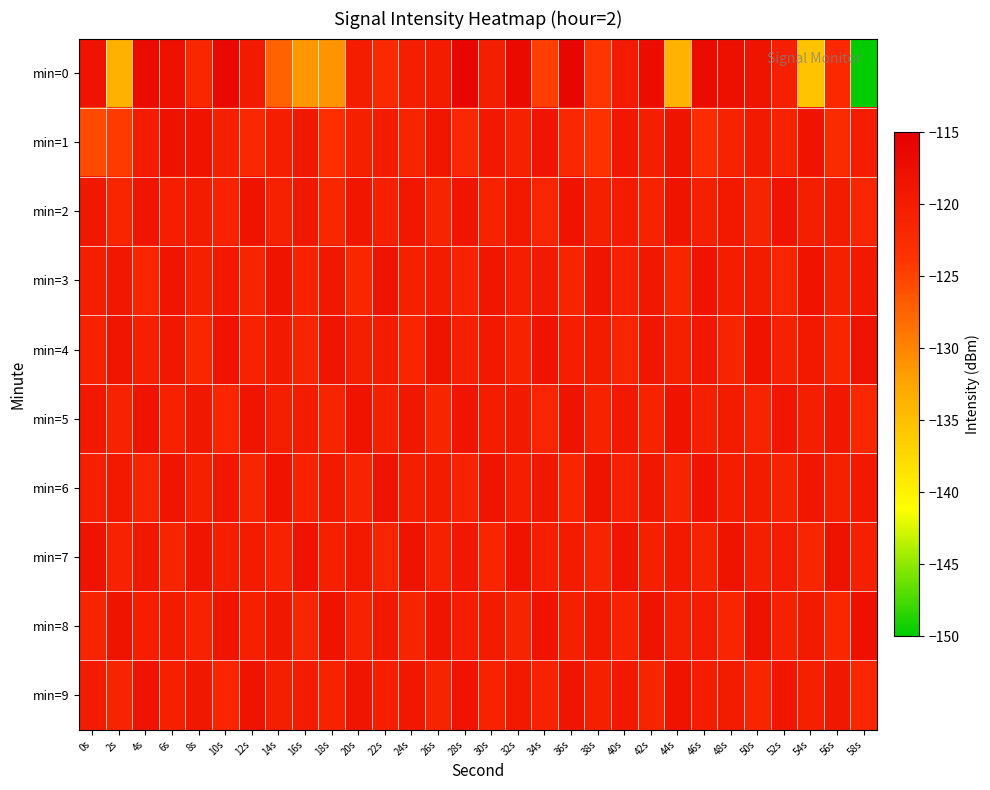

Reading left to right, extract all data points from this chart.

min=0: 0s=-118.4	2s=-133.7	4s=-117.2	6s=-118.1	8s=-121.7	10s=-116.7	12s=-119.5	14s=-127.4	16s=-131.5	18s=-131.2	20s=-120.2	22s=-122.3	24s=-120.2	26s=-120.0	28s=-116.2	30s=-120.2	32s=-116.8	34s=-124.6	36s=-116.2	38s=-124.0	40s=-119.6	42s=-117.4	44s=-133.7	46s=-116.9	48s=-117.7	50s=-118.6	52s=-120.7	54s=-135.4	56s=-122.2	58s=-149.8
min=1: 0s=-125.6	2s=-124.4	4s=-119.8	6s=-118.2	8s=-118.3	10s=-120.7	12s=-121.9	14s=-120.3	16s=-119.3	18s=-123.1	20s=-120.5	22s=-119.8	24s=-121.3	26s=-118.9	28s=-122.1	30s=-119.4	32s=-120.8	34s=-118.7	36s=-121.9	38s=-123.4	40s=-119.1	42s=-120.3	44s=-118.5	46s=-122.7	48s=-121.0	50s=-119.6	52s=-120.9	54s=-118.3	56s=-122.5	58s=-120.1
min=2: 0s=-119.2	2s=-121.5	4s=-118.8	6s=-120.4	8s=-119.7	10s=-121.1	12s=-118.6	14s=-120.8	16s=-119.3	18s=-121.7	20s=-118.9	22s=-120.5	24s=-119.1	26s=-121.3	28s=-118.7	30s=-120.9	32s=-119.5	34s=-121.2	36s=-118.4	38s=-120.7	40s=-119.8	42s=-121.0	44s=-118.5	46s=-120.6	48s=-119.4	50s=-121.4	52s=-118.3	54s=-120.2	56s=-119.9	58s=-121.6
min=3: 0s=-120.3	2s=-119.1	4s=-121.5	6s=-118.8	8s=-120.7	10s=-119.4	12s=-121.2	14s=-118.6	16s=-120.9	18s=-119.3	20s=-121.7	22s=-118.5	24s=-120.5	26s=-119.7	28s=-121.0	30s=-118.9	32s=-120.4	34s=-119.6	36s=-121.3	38s=-118.7	40s=-120.8	42s=-119.2	44s=-121.6	46s=-118.4	48s=-120.1	50s=-119.8	52s=-121.4	54s=-118.3	56s=-120.6	58s=-119.5
min=4: 0s=-121.1	2s=-118.7	4s=-120.5	6s=-119.3	8s=-121.8	10s=-118.4	12s=-120.9	14s=-119.6	16s=-121.3	18s=-118.8	20s=-120.2	22s=-119.9	24s=-121.5	26s=-118.5	28s=-120.7	30s=-119.4	32s=-121.0	34s=-118.6	36s=-120.4	38s=-119.7	40s=-121.2	42s=-118.9	44s=-120.6	46s=-119.1	48s=-121.4	50s=-118.3	52s=-120.8	54s=-119.5	56s=-121.6	58s=-118.2
min=5: 0s=-119.5	2s=-121.0	4s=-118.6	6s=-120.8	8s=-119.2	10s=-121.5	12s=-118.7	14s=-120.3	16s=-119.8	18s=-121.2	20s=-118.4	22s=-120.7	24s=-119.3	26s=-121.6	28s=-118.8	30s=-120.1	32s=-119.6	34s=-121.3	36s=-118.5	38s=-120.9	40s=-119.4	42s=-121.1	44s=-118.3	46s=-120.5	48s=-119.7	50s=-121.4	52s=-118.9	54s=-120.2	56s=-119.1	58s=-121.7
min=6: 0s=-120.7	2s=-119.4	4s=-121.2	6s=-118.8	8s=-120.5	10s=-119.1	12s=-121.6	14s=-118.3	16s=-120.9	18s=-119.6	20s=-121.3	22s=-118.5	24s=-120.2	26s=-119.8	28s=-121.0	30s=-118.7	32s=-120.4	34s=-119.3	36s=-121.5	38s=-118.6	40s=-120.8	42s=-119.2	44s=-121.4	46s=-118.4	48s=-120.1	50s=-119.7	52s=-121.1	54s=-118.9	56s=-120.6	58s=-119.5
min=7: 0s=-118.5	2s=-120.9	4s=-119.3	6s=-121.4	8s=-118.7	10s=-120.2	12s=-119.8	14s=-121.1	16s=-118.4	18s=-120.6	20s=-119.5	22s=-121.3	24s=-118.6	26s=-120.8	28s=-119.1	30s=-121.5	32s=-118.3	34s=-120.4	36s=-119.7	38s=-121.2	40s=-118.8	42s=-120.7	44s=-119.4	46s=-121.0	48s=-118.5	50s=-120.3	52s=-119.9	54s=-121.6	56s=-118.2	58s=-120.5
min=8: 0s=-121.3	2s=-118.6	4s=-120.4	6s=-119.7	8s=-121.1	10s=-118.8	12s=-120.5	14s=-119.2	16s=-121.6	18s=-118.4	20s=-120.9	22s=-119.5	24s=-121.2	26s=-118.7	28s=-120.1	30s=-119.8	32s=-121.4	34s=-118.3	36s=-120.7	38s=-119.4	40s=-121.0	42s=-118.5	44s=-120.3	46s=-119.9	48s=-121.5	50s=-118.2	52s=-120.8	54s=-119.6	56s=-121.7	58s=-118.1
min=9: 0s=-119.8	2s=-121.2	4s=-118.5	6s=-120.7	8s=-119.3	10s=-121.5	12s=-118.6	14s=-120.2	16s=-119.9	18s=-121.0	20s=-118.7	22s=-120.4	24s=-119.1	26s=-121.3	28s=-118.4	30s=-120.9	32s=-119.5	34s=-121.1	36s=-118.8	38s=-120.6	40s=-119.4	42s=-121.4	44s=-118.3	46s=-120.1	48s=-119.7	50s=-121.6	52s=-118.9	54s=-120.5	56s=-119.2	58s=-121.8